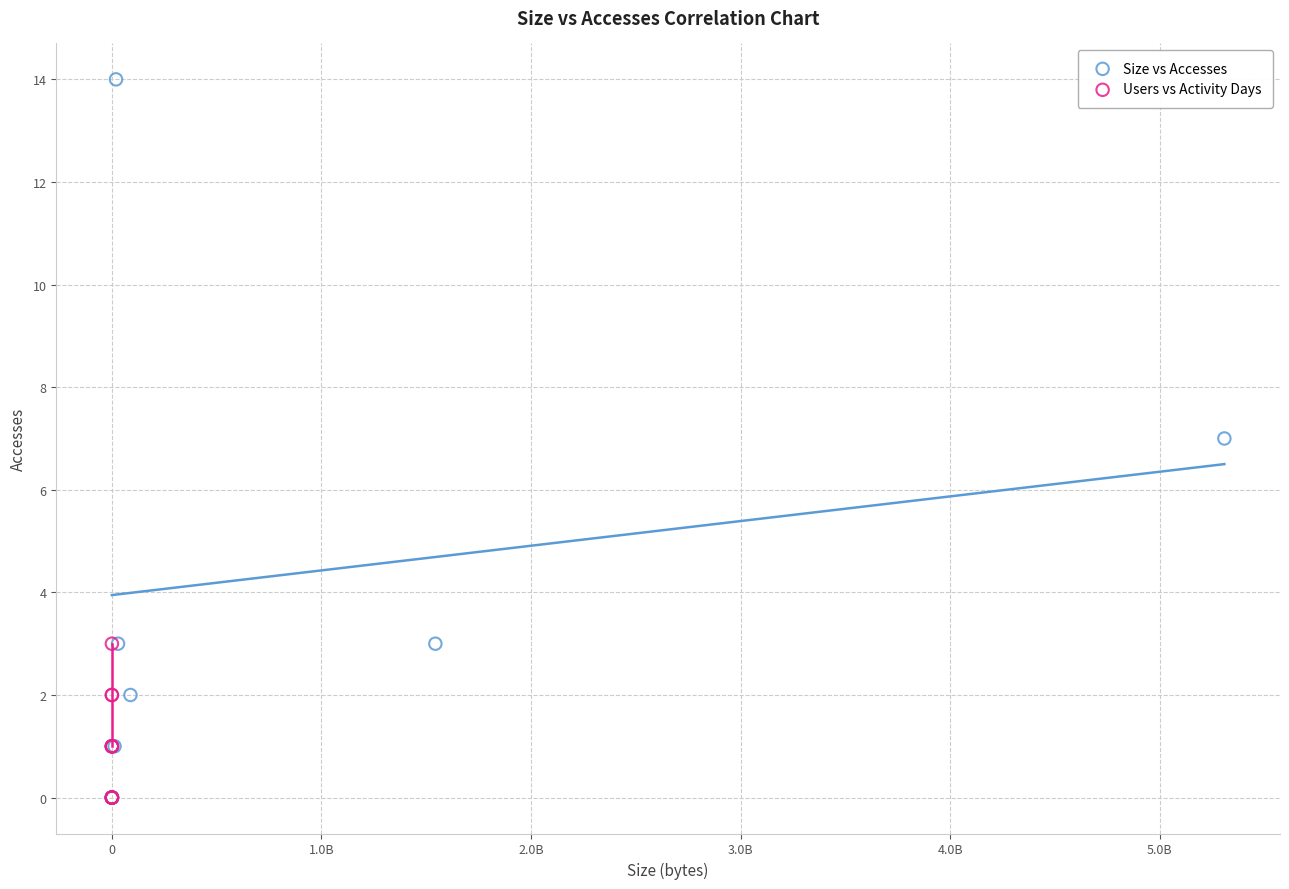

Which series reaches the maximum Y coordinate?

Size vs Accesses